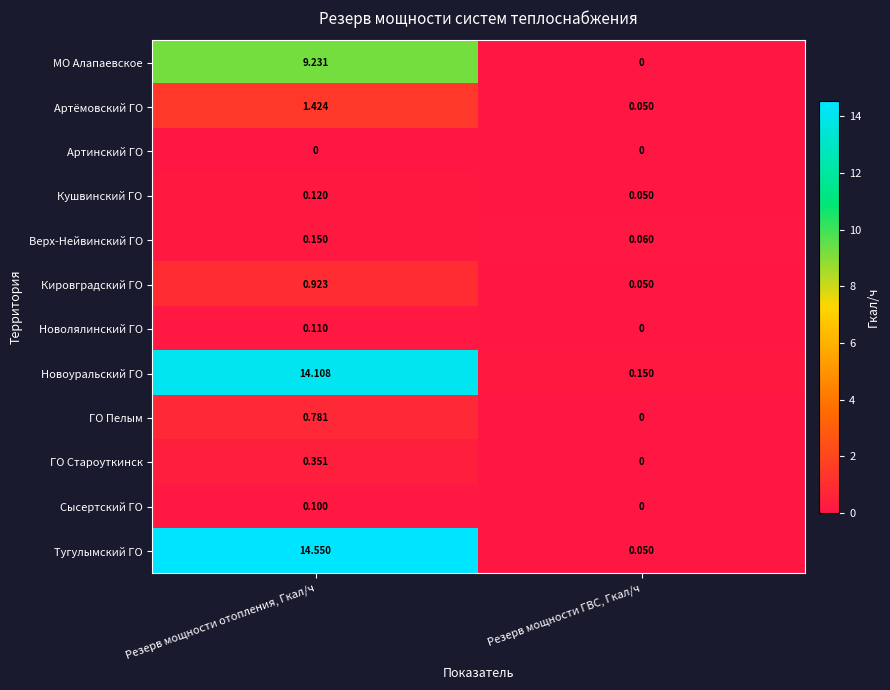

Where is Артёмовский ГО nearest to the value 0?

Резерв мощности ГВС, Гкал/ч